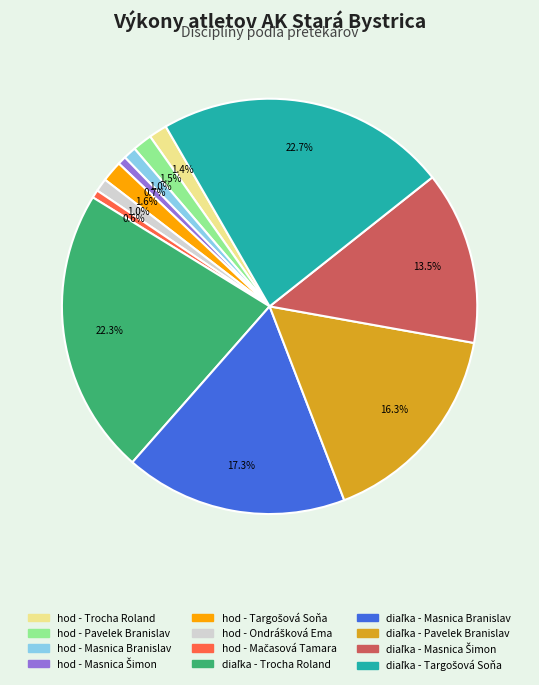

What percentage is the hod - Trocha Roland slice, to the nearest percent?

1%